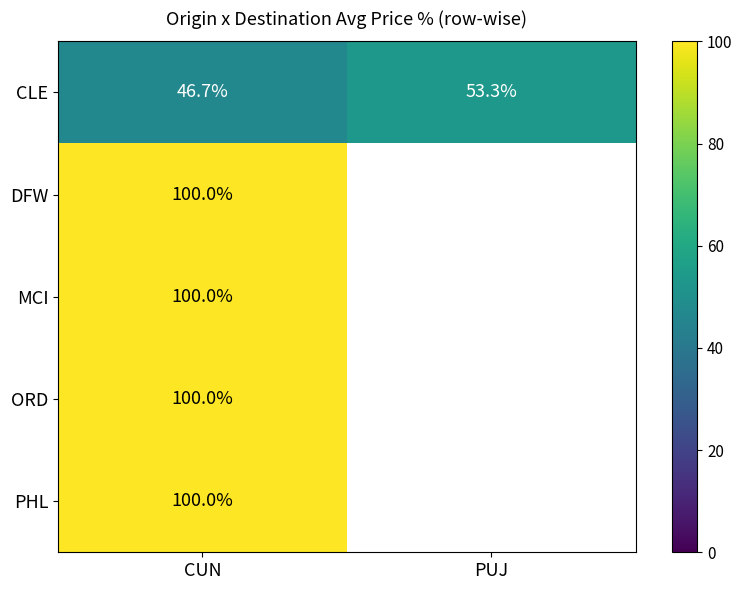

Is it true that ORD equals 100.0 at CUN?

True